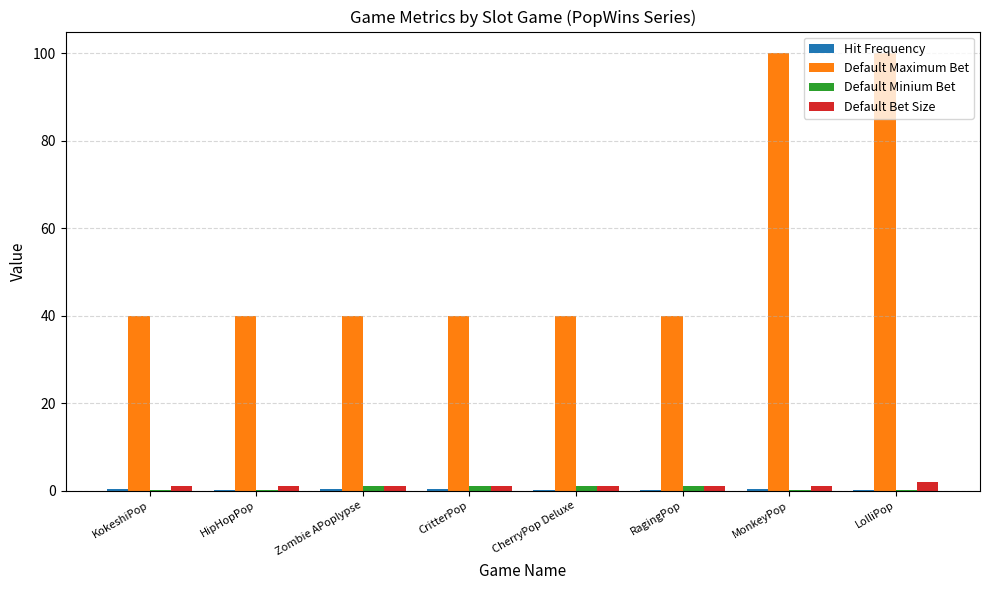

True or false: Default Maximum Bet has a value of 145.2 at MonkeyPop.

False